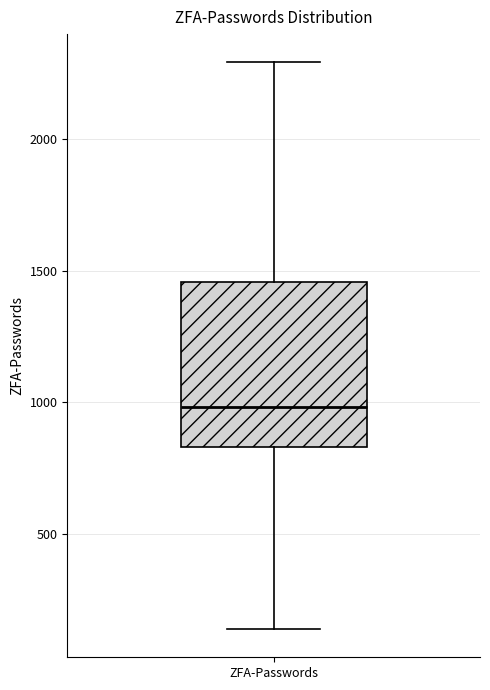

Read this box plot against the y-axis: the position of the median line, the range covered by the box, and the ends of both whiskers. The values are not printed on the chart, so give them approximately, as read against the axis.

median 1000, box 850 to 1450, whiskers 150 to 2300